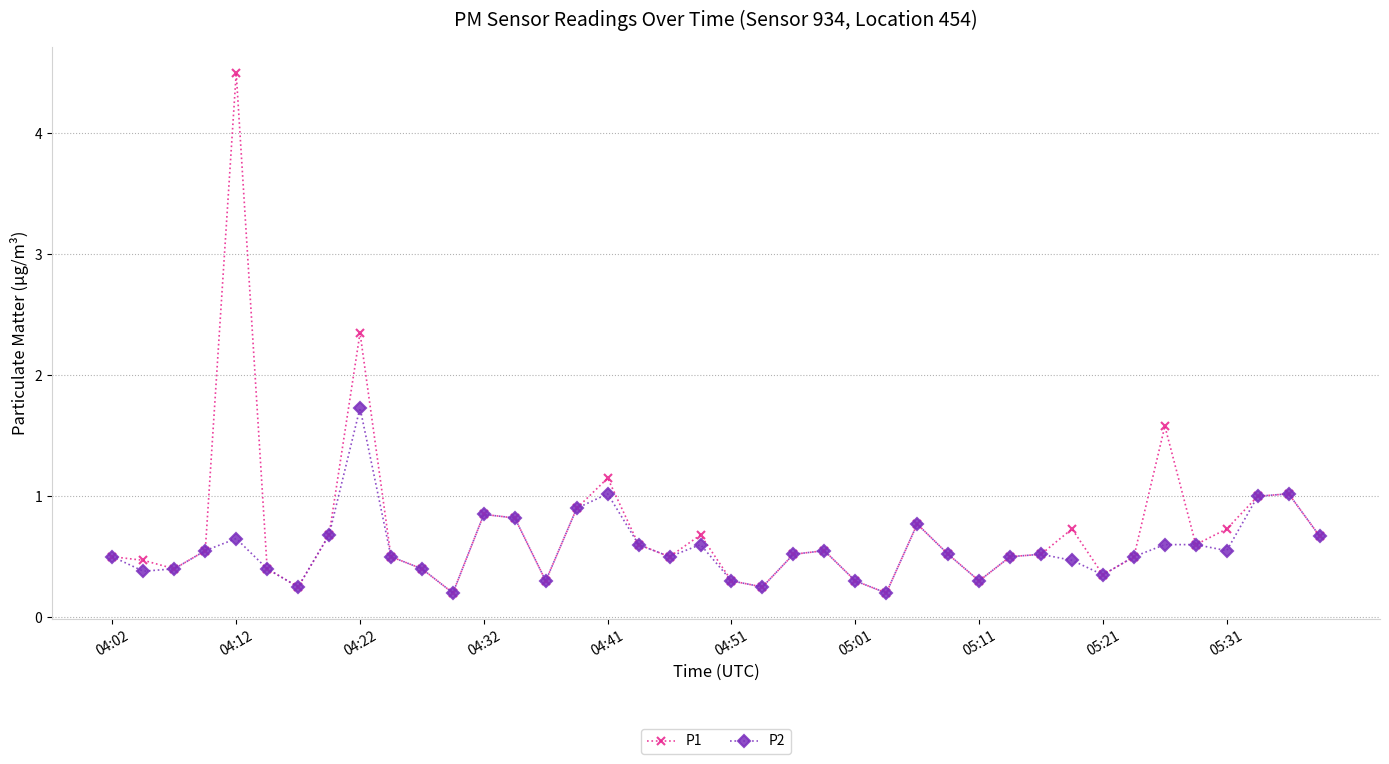

What is the maximum value shown in the chart?

4.5